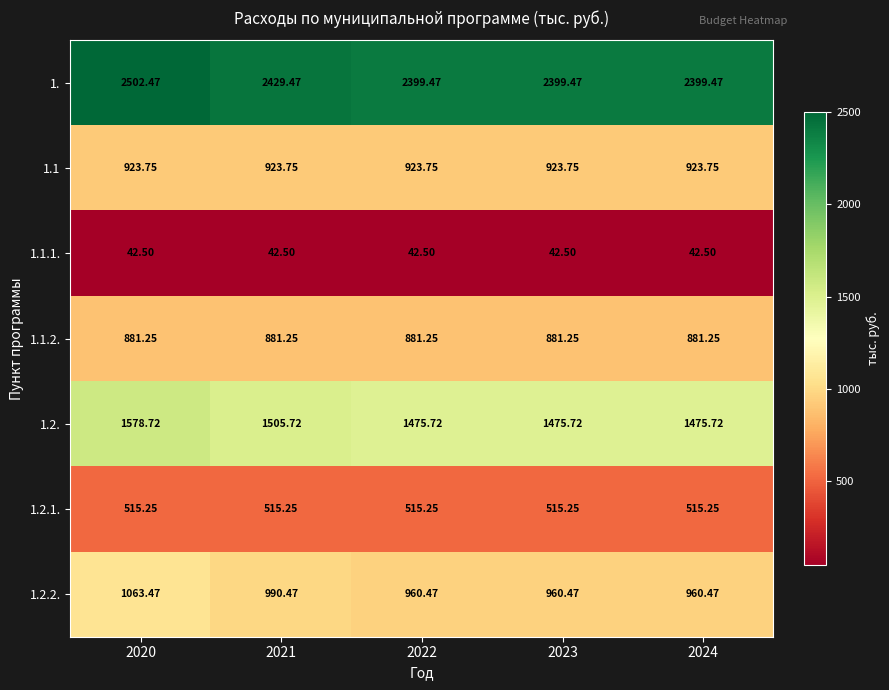

Is the value of 1.1.2. at 2023 greater than the value of 1.1 at 2022?

No